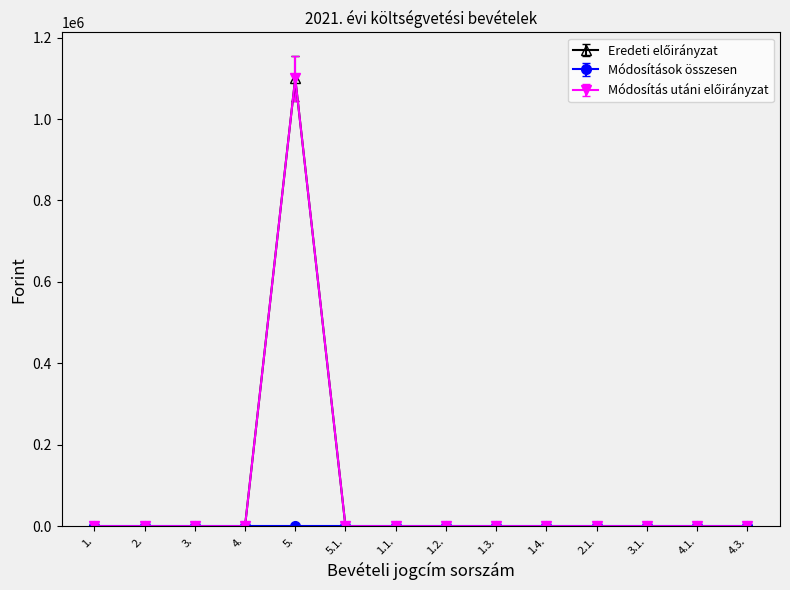

Is this an area chart (filled region under the line)?

No